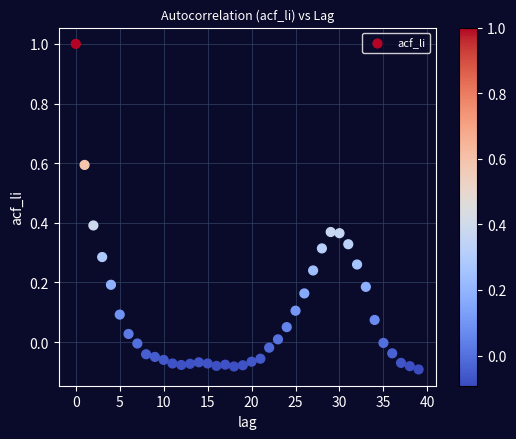

What is the range of Y values (max minus min)?

1.1